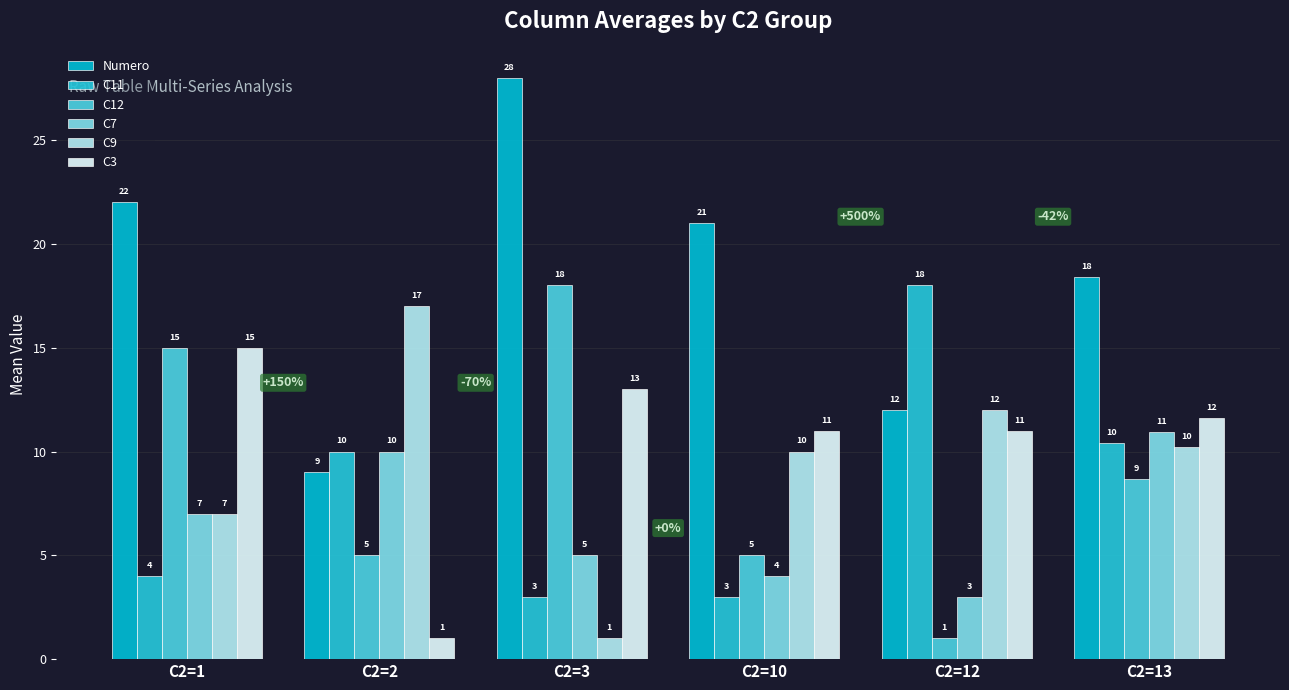

The C3 series shows 13.0 at C2=3. True or false?

True